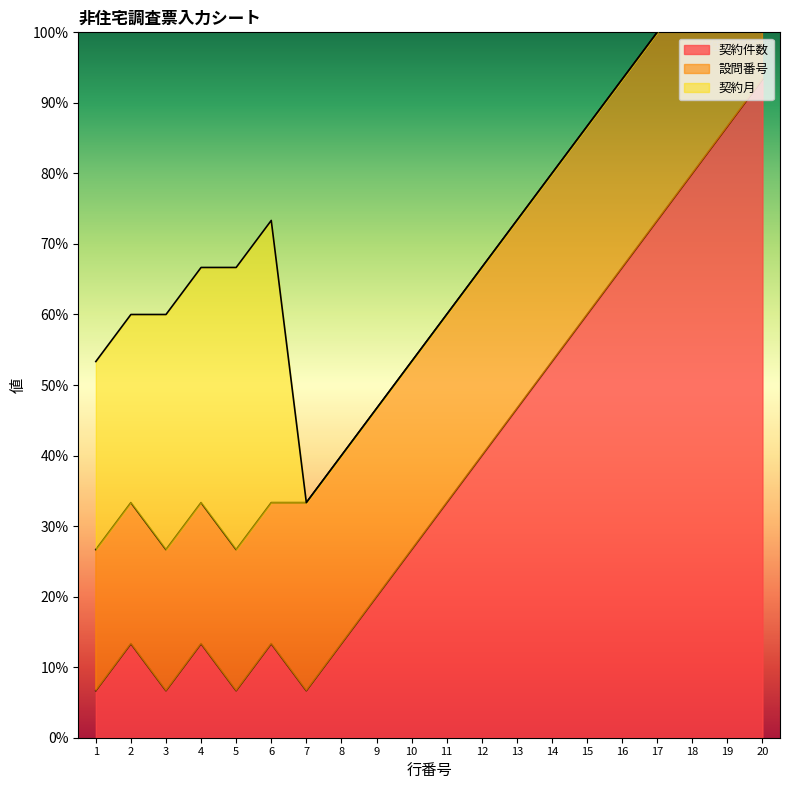

Reading right to left, transcribe all the data shown in this chart.

契約件数: 20=14	19=13	18=12	17=11	16=10	15=9	14=8	13=7	12=6	11=5	10=4	9=3	8=2	7=1	6=2	5=1	4=2	3=1	2=2	1=1
設問番号: 20=4	19=4	18=4	17=4	16=4	15=4	14=4	13=4	12=4	11=4	10=4	9=4	8=4	7=4	6=3	5=3	4=3	3=3	2=3	1=3
契約月: 20=0	19=0	18=0	17=0	16=0	15=0	14=0	13=0	12=0	11=0	10=0	9=0	8=0	7=0	6=6	5=6	4=5	3=5	2=4	1=4
行番号: 20=20	19=19	18=18	17=17	16=16	15=15	14=14	13=13	12=12	11=11	10=10	9=9	8=8	7=7	6=6	5=5	4=4	3=3	2=2	1=1